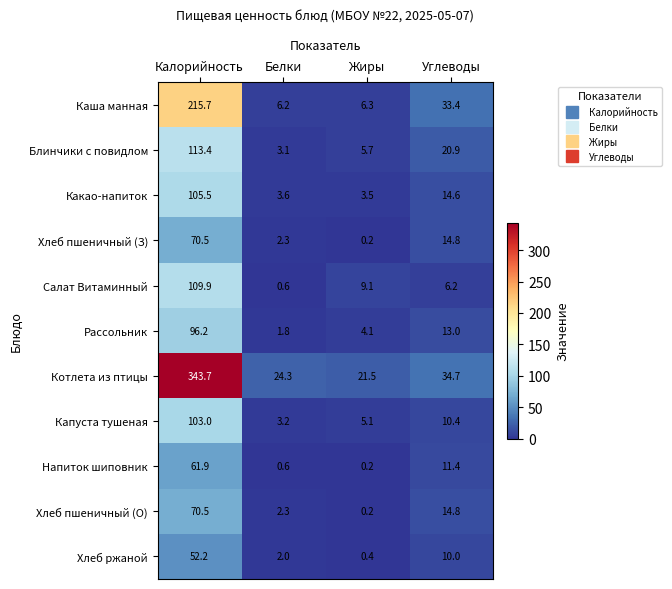

What is the difference between the Котлета из птицы values at Жиры and Калорийность?

322.2